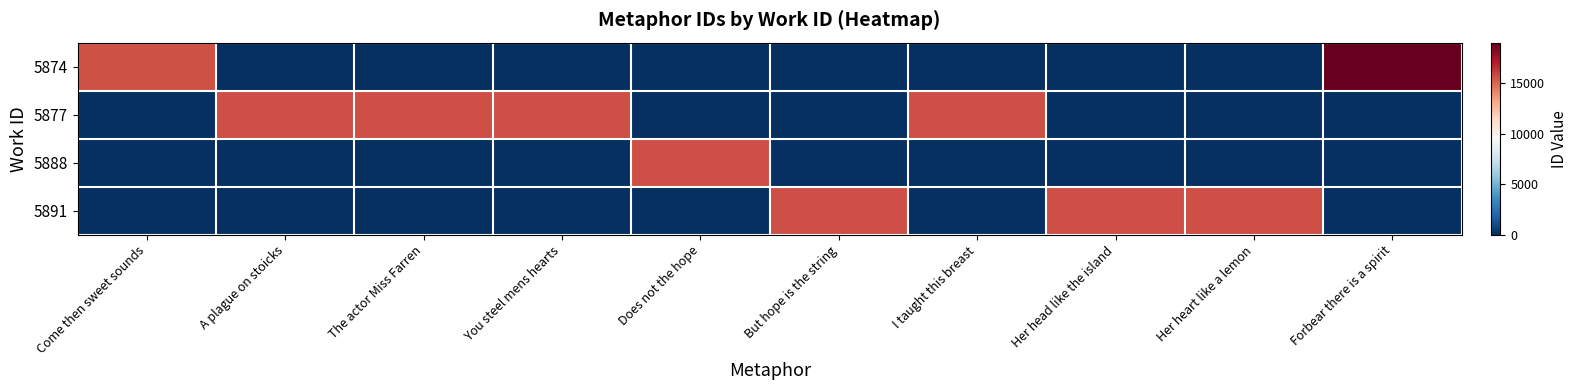

Reading left to right, extract all data points from this chart.

5874: Come then sweet sounds=15614	A plague on stoicks=0	The actor Miss Farren=0	You steel mens hearts=0	Does not the hope=0	But hope is the string=0	I taught this breast=0	Her head like the island=0	Her heart like a lemon=0	Forbear there is a spirit=19045
5877: Come then sweet sounds=0	A plague on stoicks=15630	The actor Miss Farren=15631	You steel mens hearts=15635	Does not the hope=0	But hope is the string=0	I taught this breast=15644	Her head like the island=0	Her heart like a lemon=0	Forbear there is a spirit=0
5888: Come then sweet sounds=0	A plague on stoicks=0	The actor Miss Farren=0	You steel mens hearts=0	Does not the hope=15638	But hope is the string=0	I taught this breast=0	Her head like the island=0	Her heart like a lemon=0	Forbear there is a spirit=0
5891: Come then sweet sounds=0	A plague on stoicks=0	The actor Miss Farren=0	You steel mens hearts=0	Does not the hope=0	But hope is the string=15642	I taught this breast=0	Her head like the island=15648	Her heart like a lemon=15650	Forbear there is a spirit=0